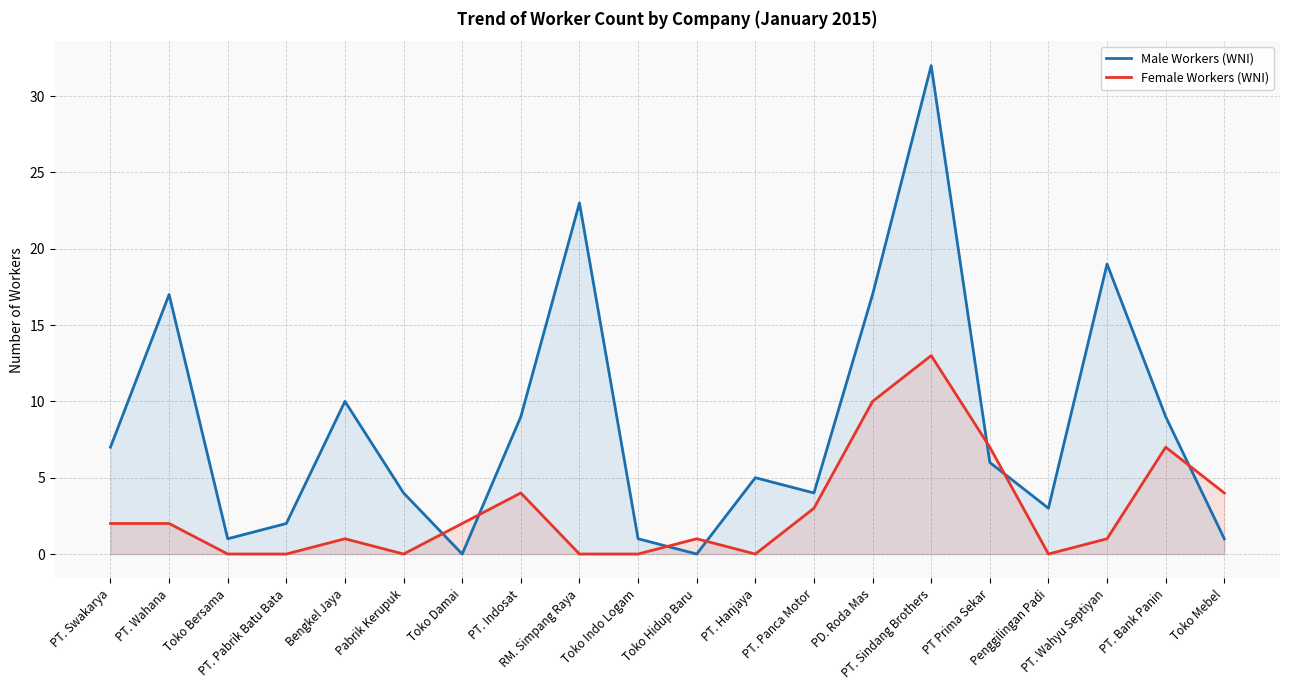

At which label does Female Workers (WNI) reach its peak?

PT. Sindang Brothers